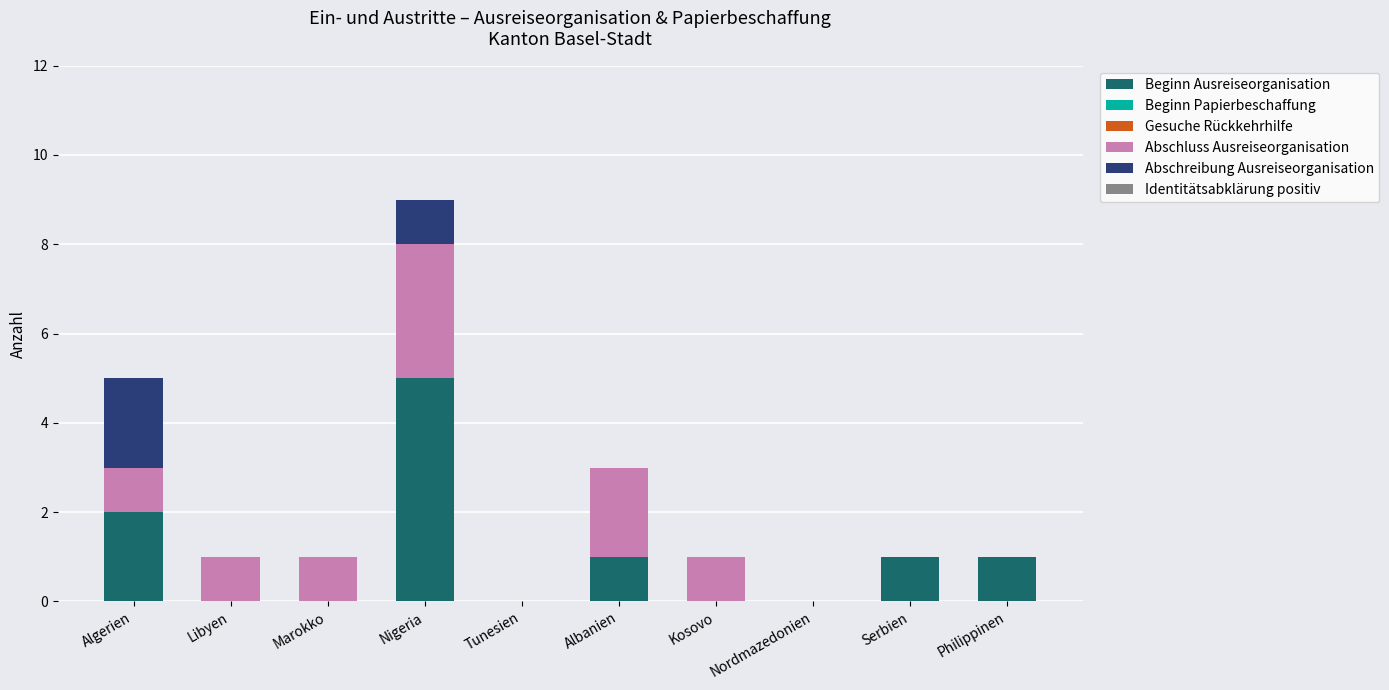

What is the maximum value for Beginn Ausreiseorganisation?

5